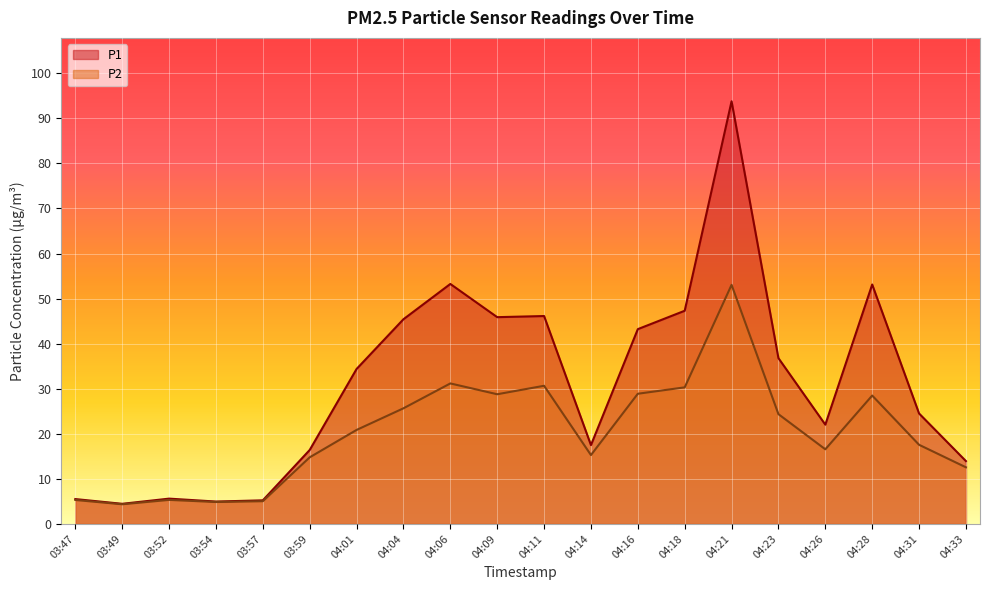

How many lines are shown in the chart?

2